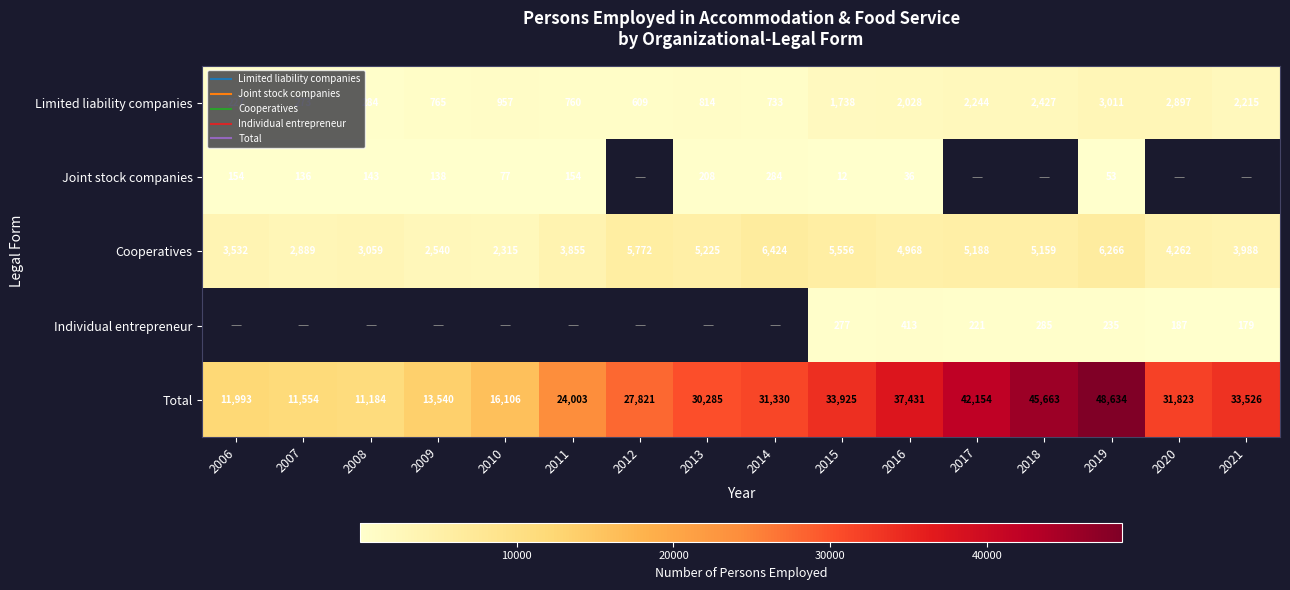

Which label corresponds to the largest value in the chart?

2019